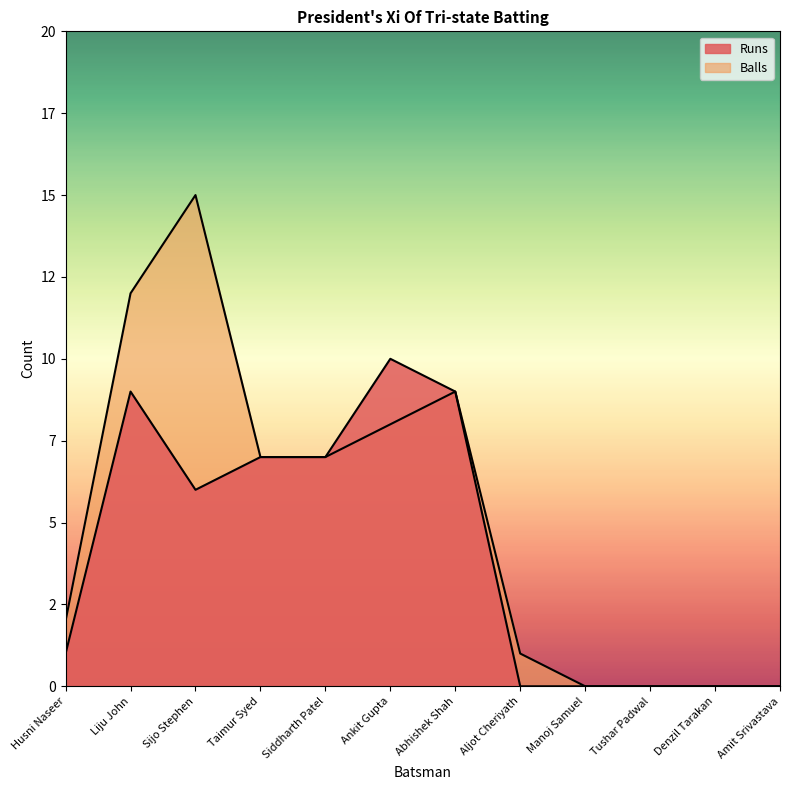

What is the difference between the second highest and second lowest values in the Balls series?

12